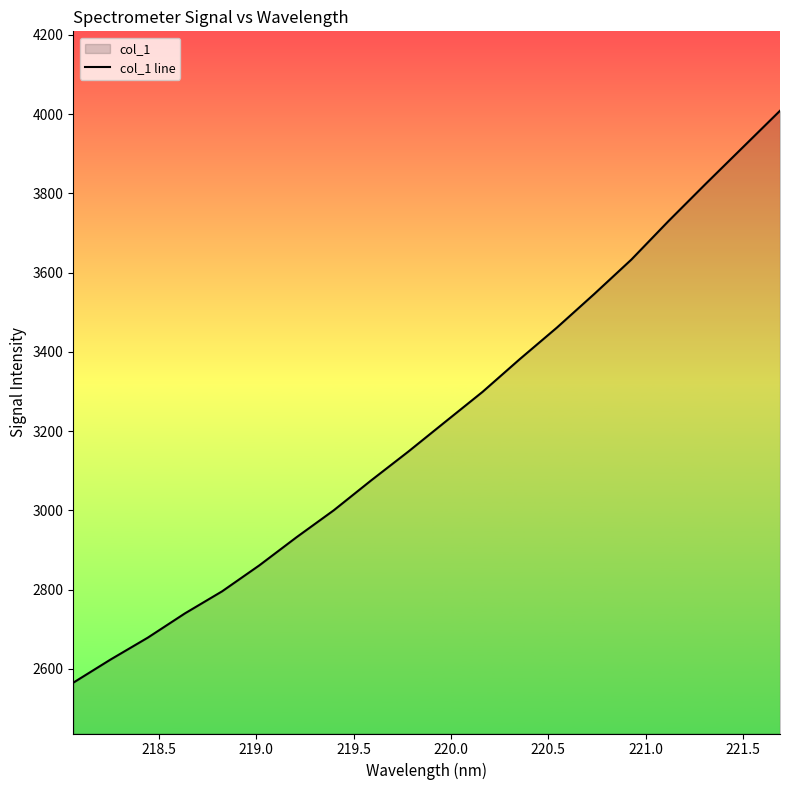

What is the difference between the maximum and minimum values?

1443.3